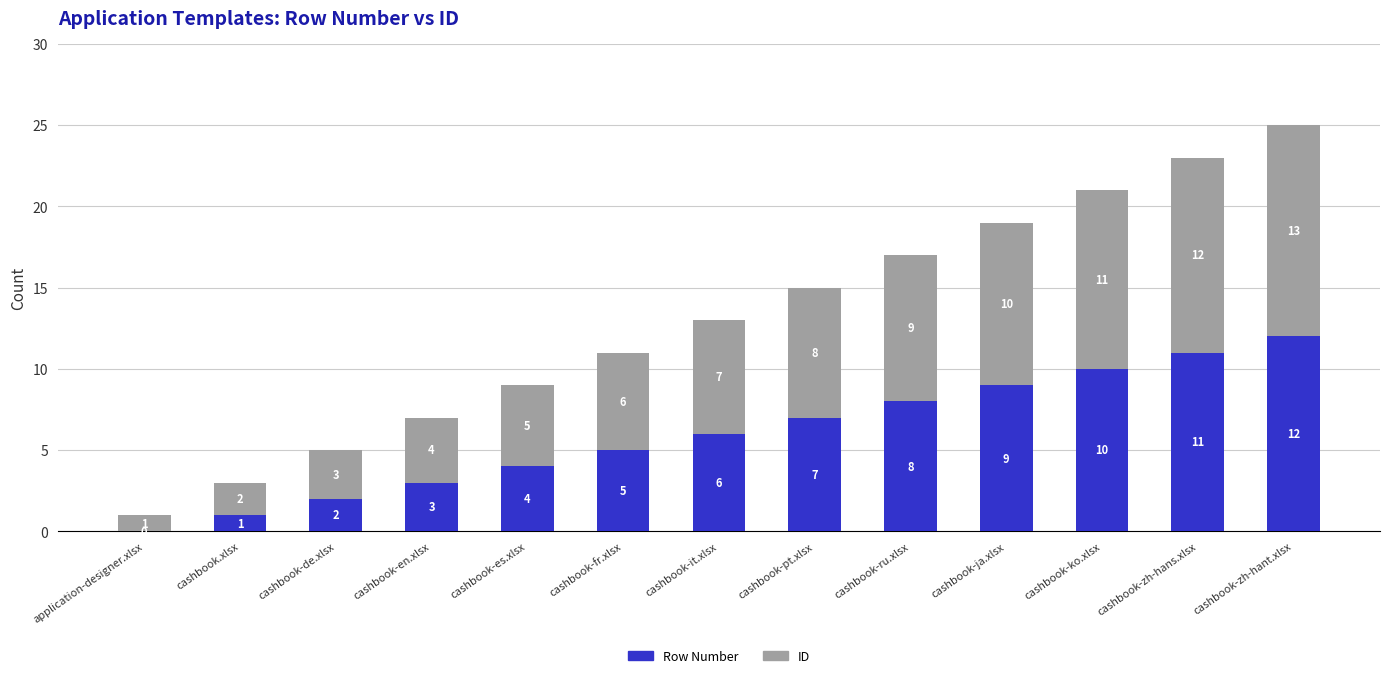

What is the sum of all Row Number values?

78